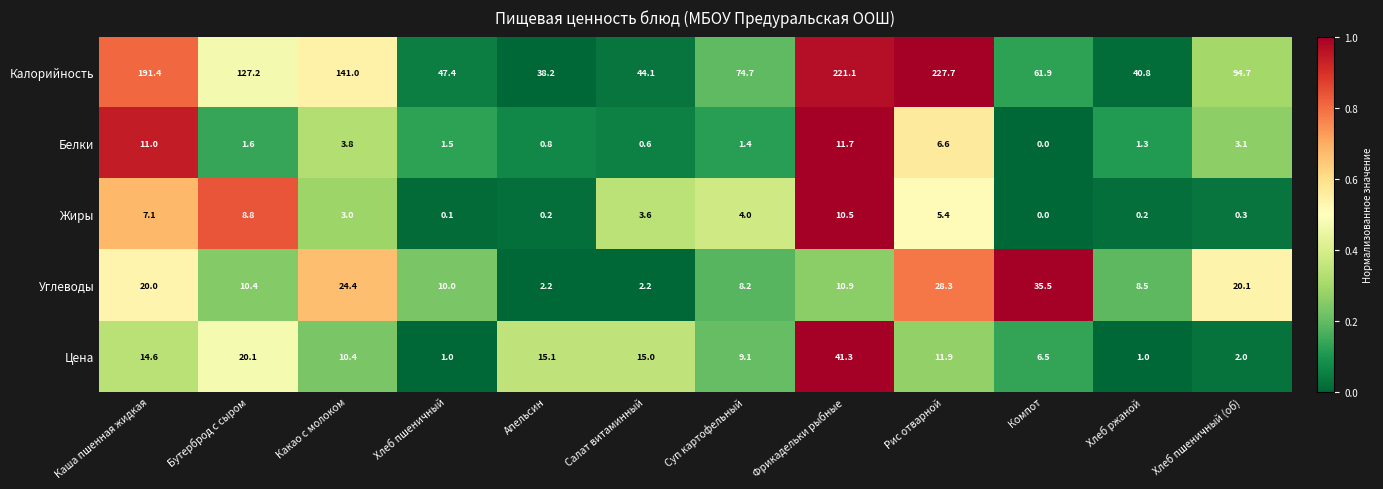

The Жиры series shows 7.1 at Каша пшенная жидкая. True or false?

True